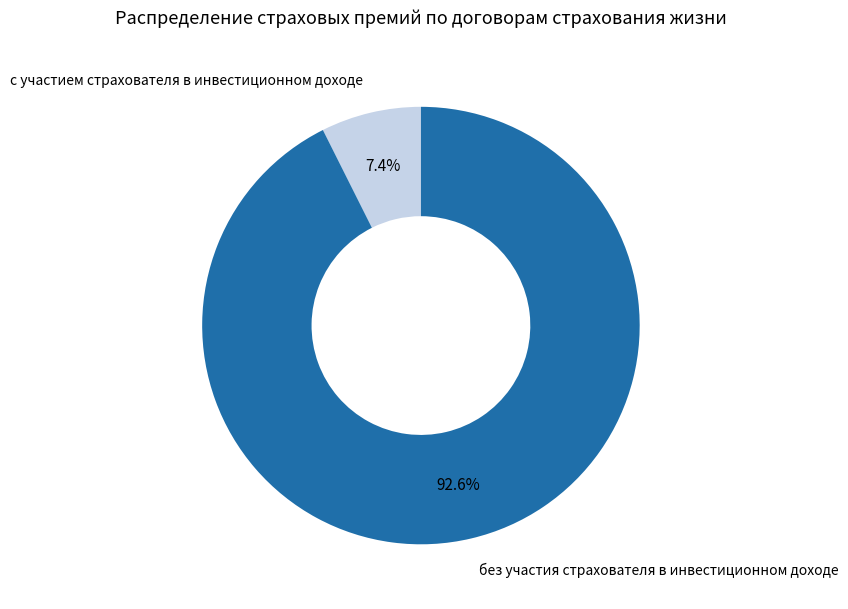

Is с участием страхователя в инвестиционном доходе the majority of the pie?

No